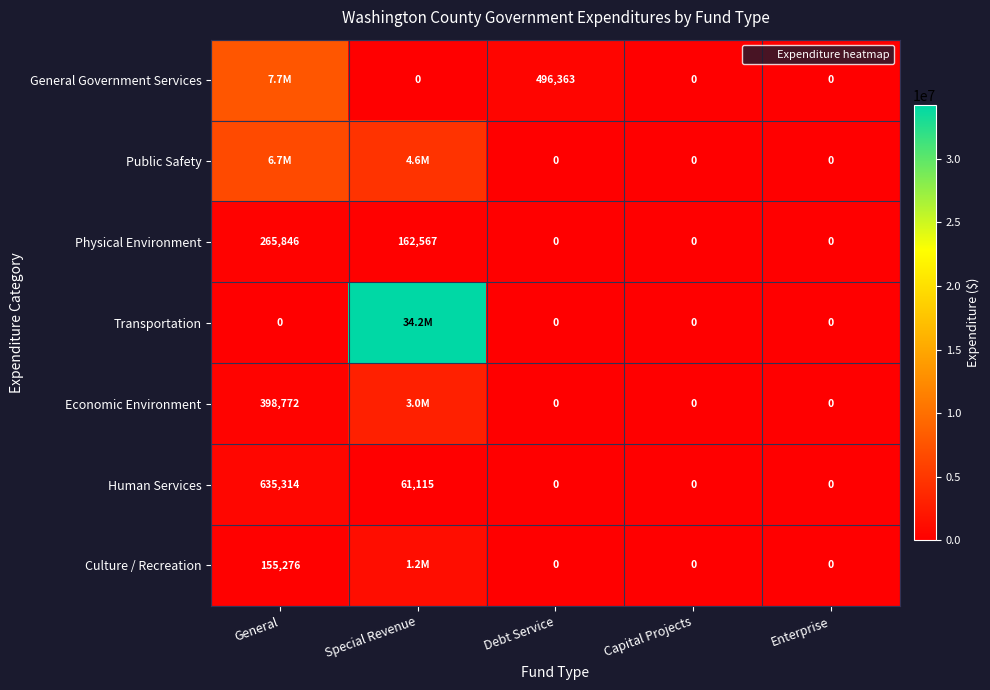

List the labels in order of Economic Environment value, smallest first.

Debt Service, Capital Projects, Enterprise, General, Special Revenue